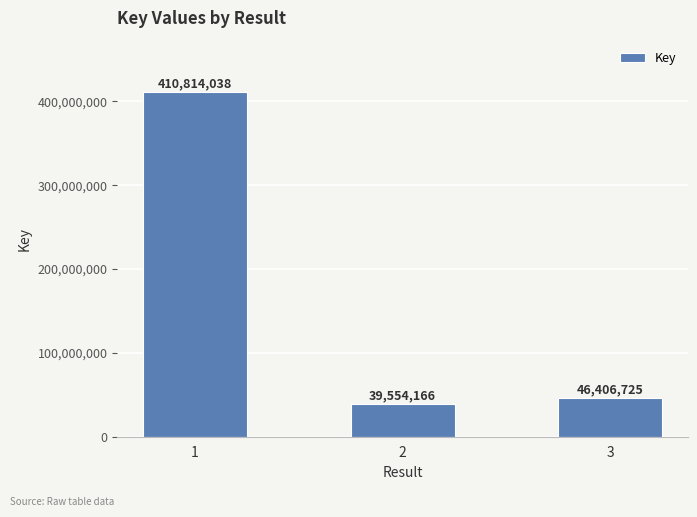

What is the change in value from 1 to 2?

-371259872